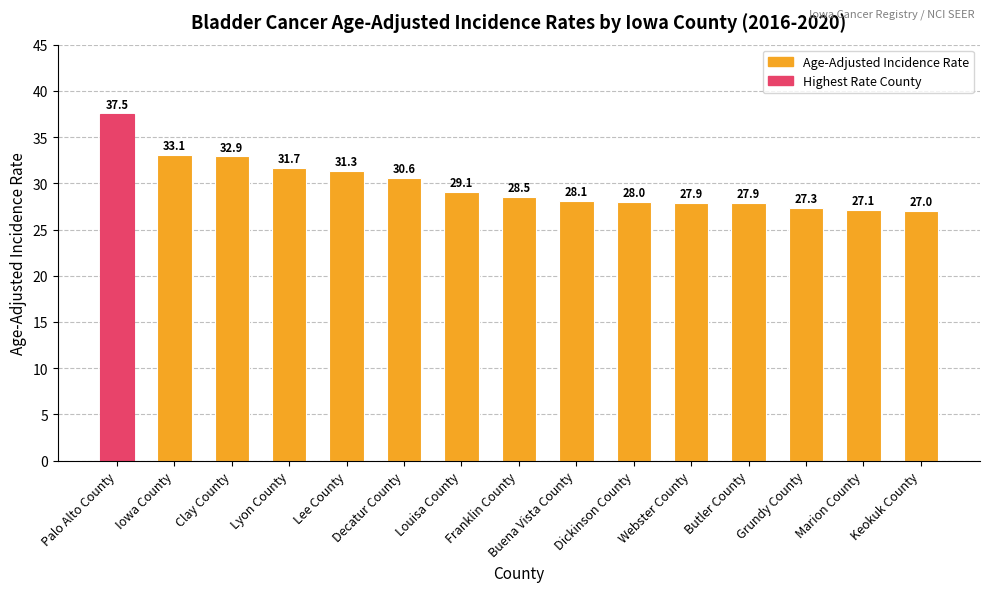

At which label does the data first exceed 28?

Palo Alto County